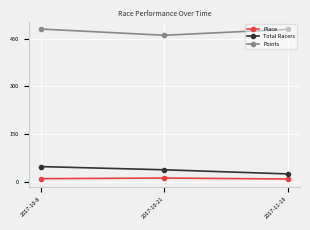

What is the maximum value for Total Racers?

47.0